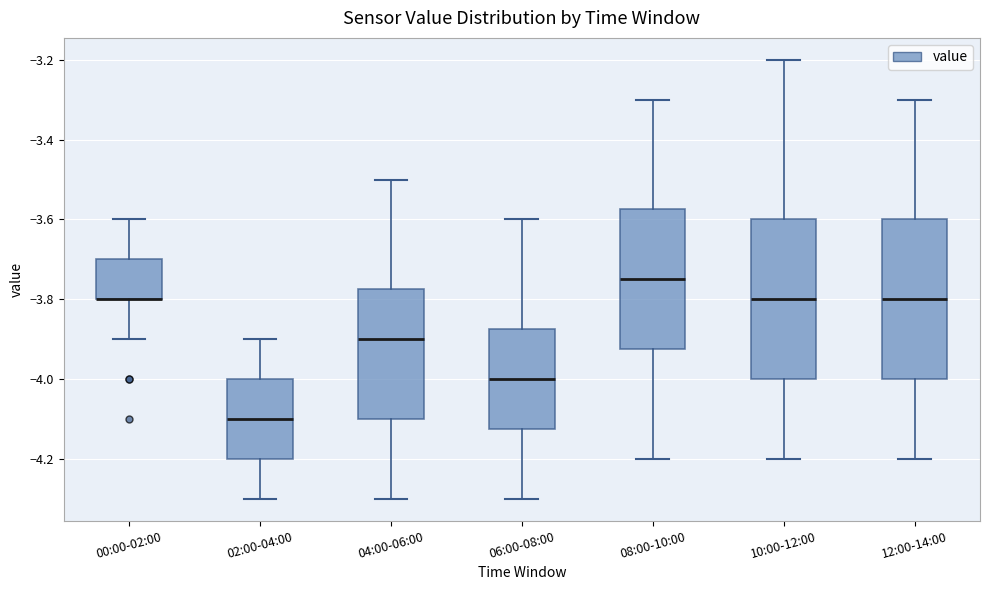

Reading left to right, transcribe this box plot: for each box, give where its median line is, the range the box spans, and where its two whiskers end, as read against the y-axis. The values are not printed on the chart, so give them approximately, as read against the axis.

00:00-02:00: median -3.80 (drawn on the box's lower edge), box -3.80 to -3.70, whiskers -3.90 to -3.60
02:00-04:00: median -4.10, box -4.20 to -4.00, whiskers -4.30 to -3.90
04:00-06:00: median -3.90, box -4.10 to -3.78, whiskers -4.30 to -3.50
06:00-08:00: median -4.00, box -4.12 to -3.88, whiskers -4.30 to -3.60
08:00-10:00: median -3.74, box -3.92 to -3.58, whiskers -4.20 to -3.30
10:00-12:00: median -3.80, box -4.00 to -3.60, whiskers -4.20 to -3.20
12:00-14:00: median -3.80, box -4.00 to -3.60, whiskers -4.20 to -3.30